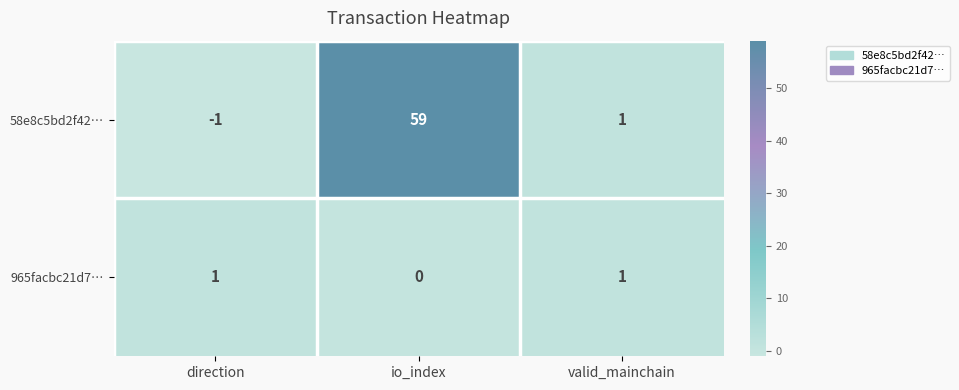

At which category does the chart reach its peak across all series?

io_index